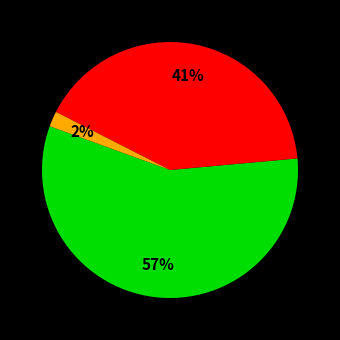

To the nearest percent, what is the difference between the largest and smallest slice percentages?

55%